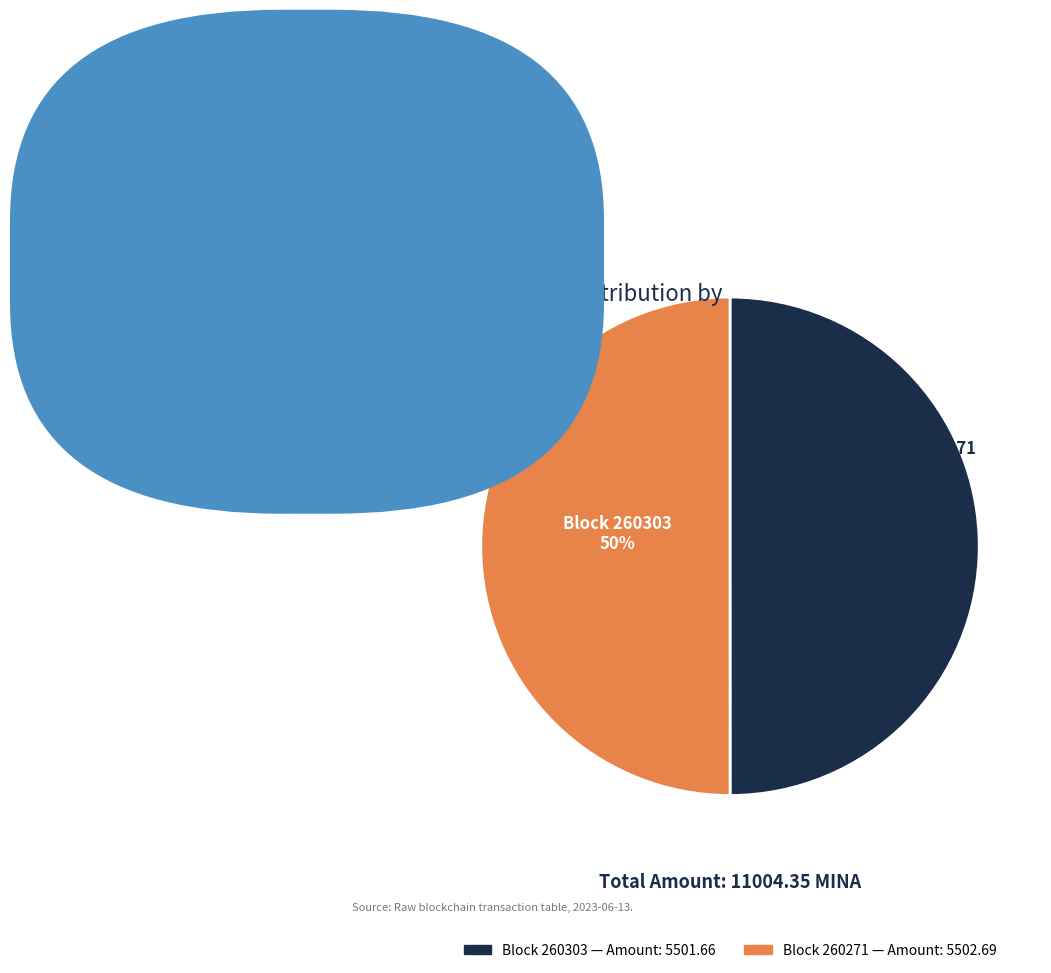

Count the number of slices in the pie.

2